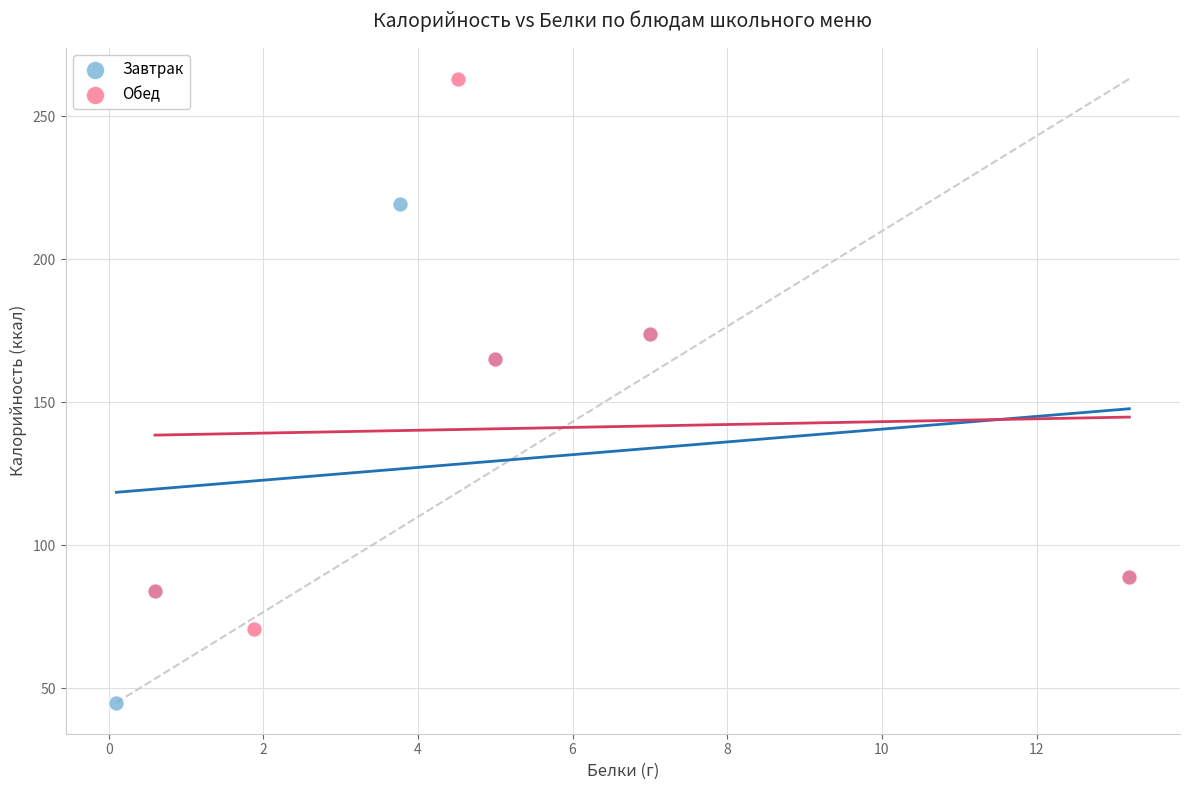

What are all the series names shown in the legend?

Завтрак, Обед